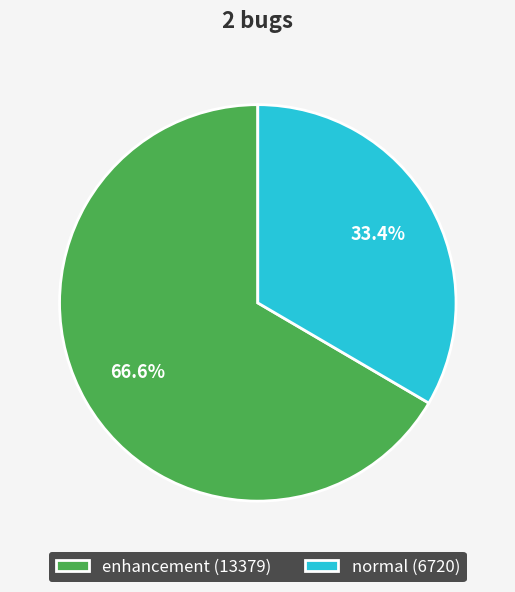

Approximately how many times larger is the value at enhancement compared to normal?

2.0